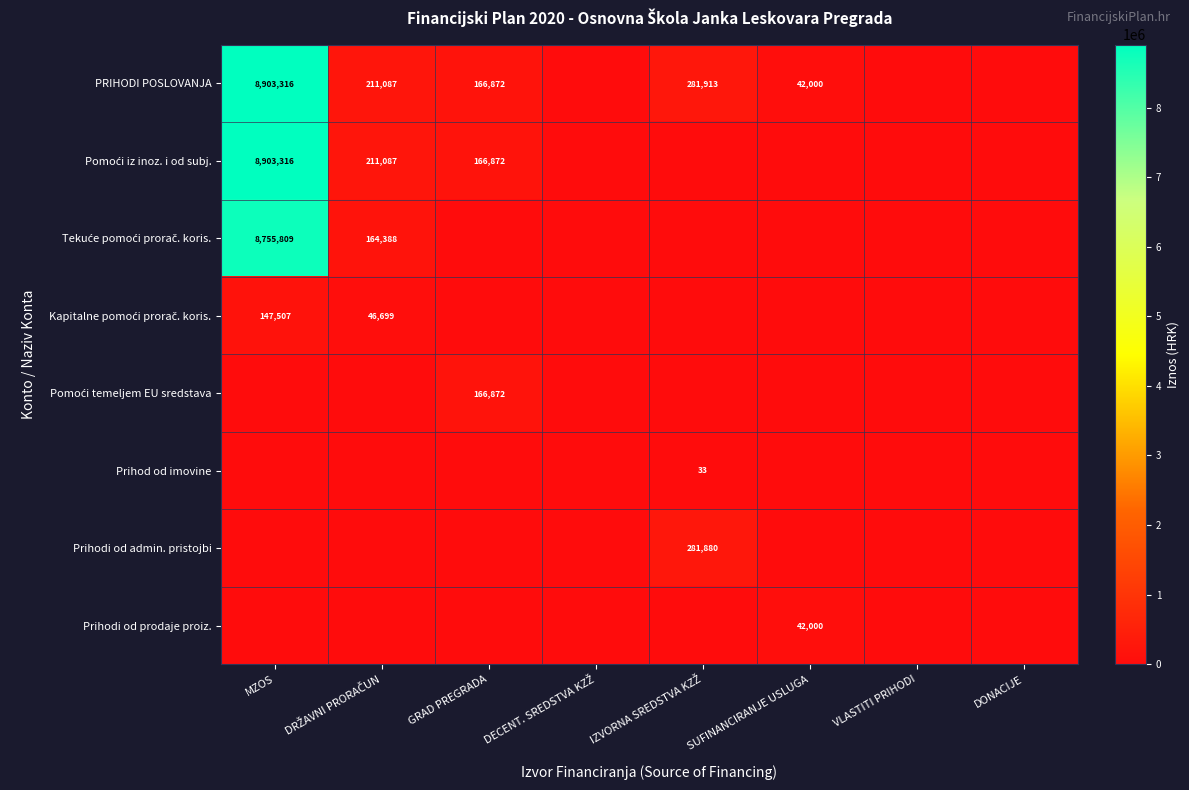

What is the approximate value of Pomoći iz inoz. i od subj. at DRŽAVNI PRORAČUN, to the nearest 10?

211090